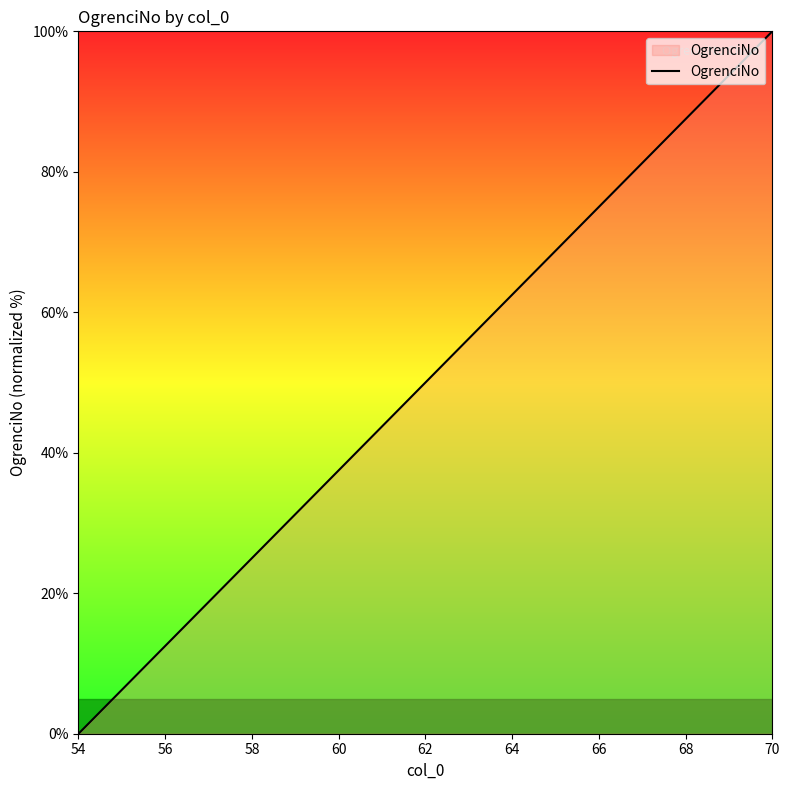

What is the difference between the maximum and minimum values?

100.0